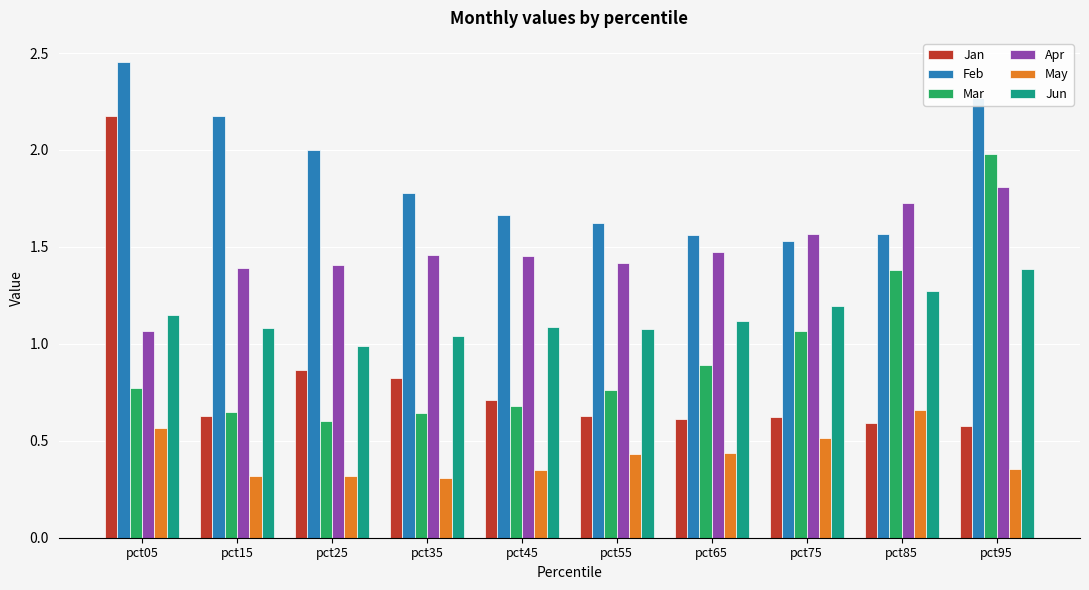

List the series in order of their peak value, highest first.

Feb, Jan, Mar, Apr, Jun, May